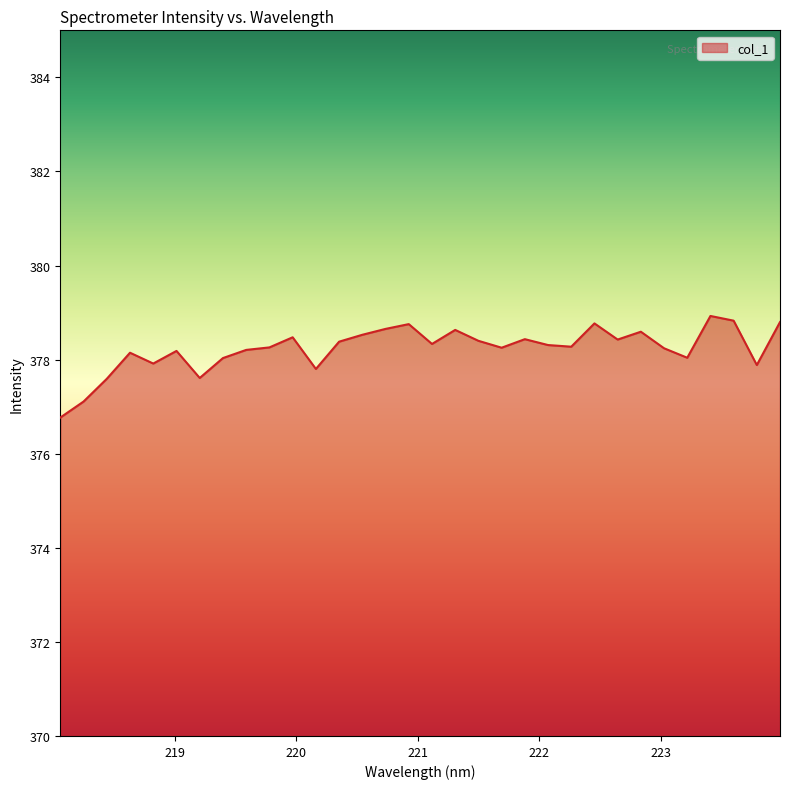

What is the greatest value displayed?

378.9